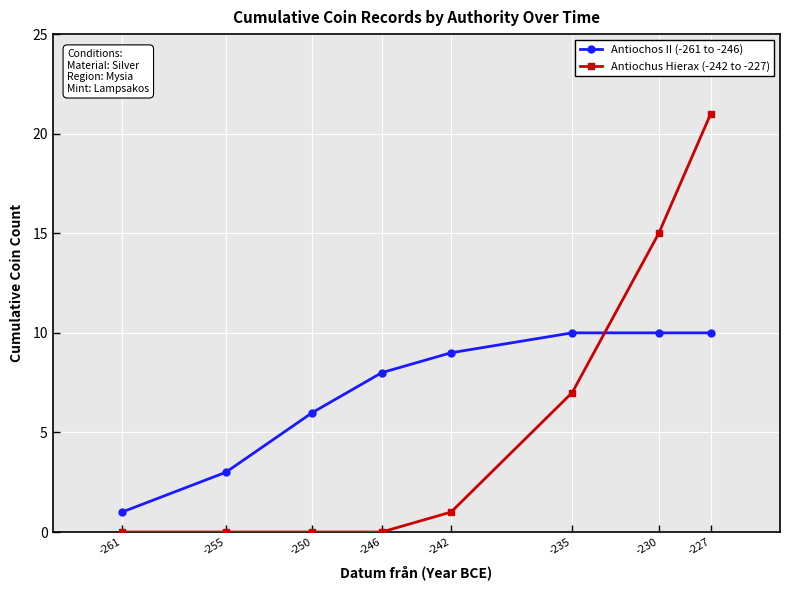

What is the value of the Antiochos II (-261 to -246) point at the 8th from the left?

10